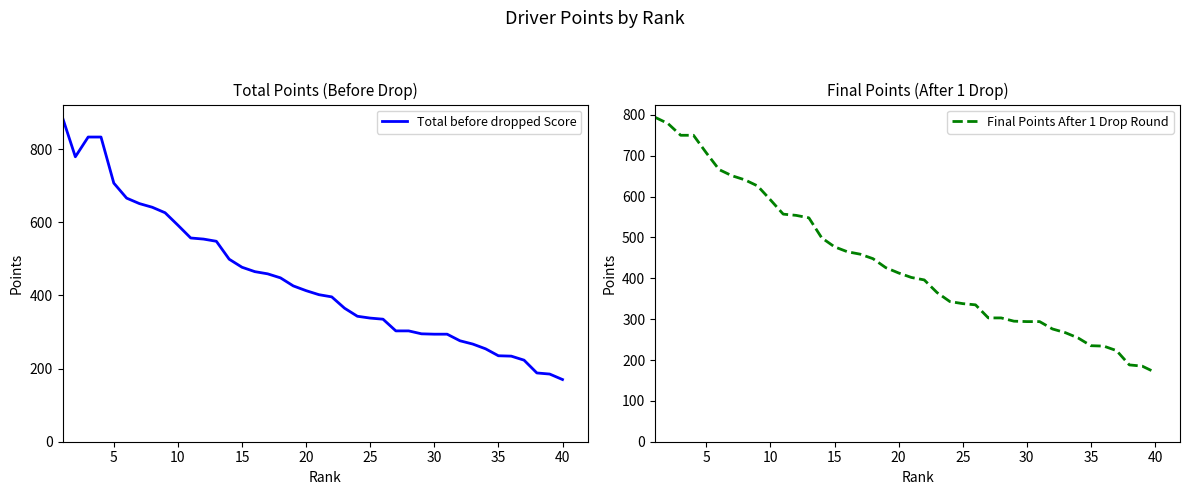

Which series has the largest total across all categories?

Total before dropped Score